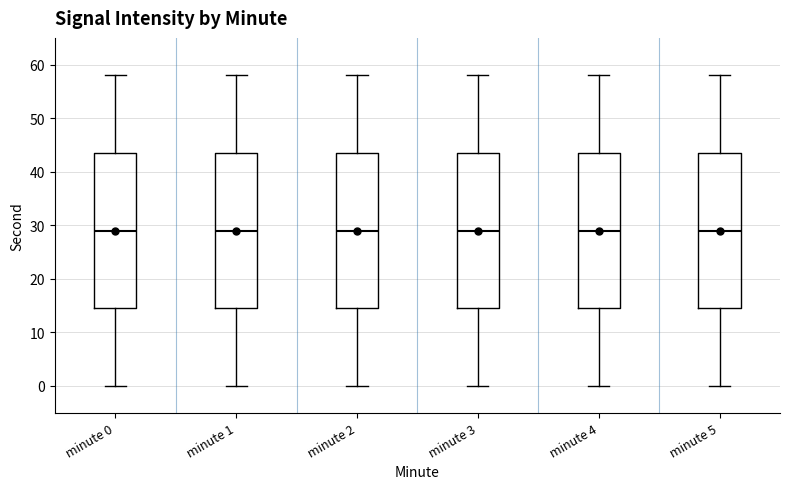

Reading left to right, read every box against the y-axis: the position of its median line, the range the box covers, and the ends of its whiskers. The values are not printed on the chart, so give them approximately, as read against the axis.

minute 0: median 29, box 15 to 44, whiskers 0 to 58
minute 1: median 29, box 15 to 44, whiskers 0 to 58
minute 2: median 29, box 15 to 44, whiskers 0 to 58
minute 3: median 29, box 15 to 44, whiskers 0 to 58
minute 4: median 29, box 15 to 44, whiskers 0 to 58
minute 5: median 29, box 15 to 44, whiskers 0 to 58